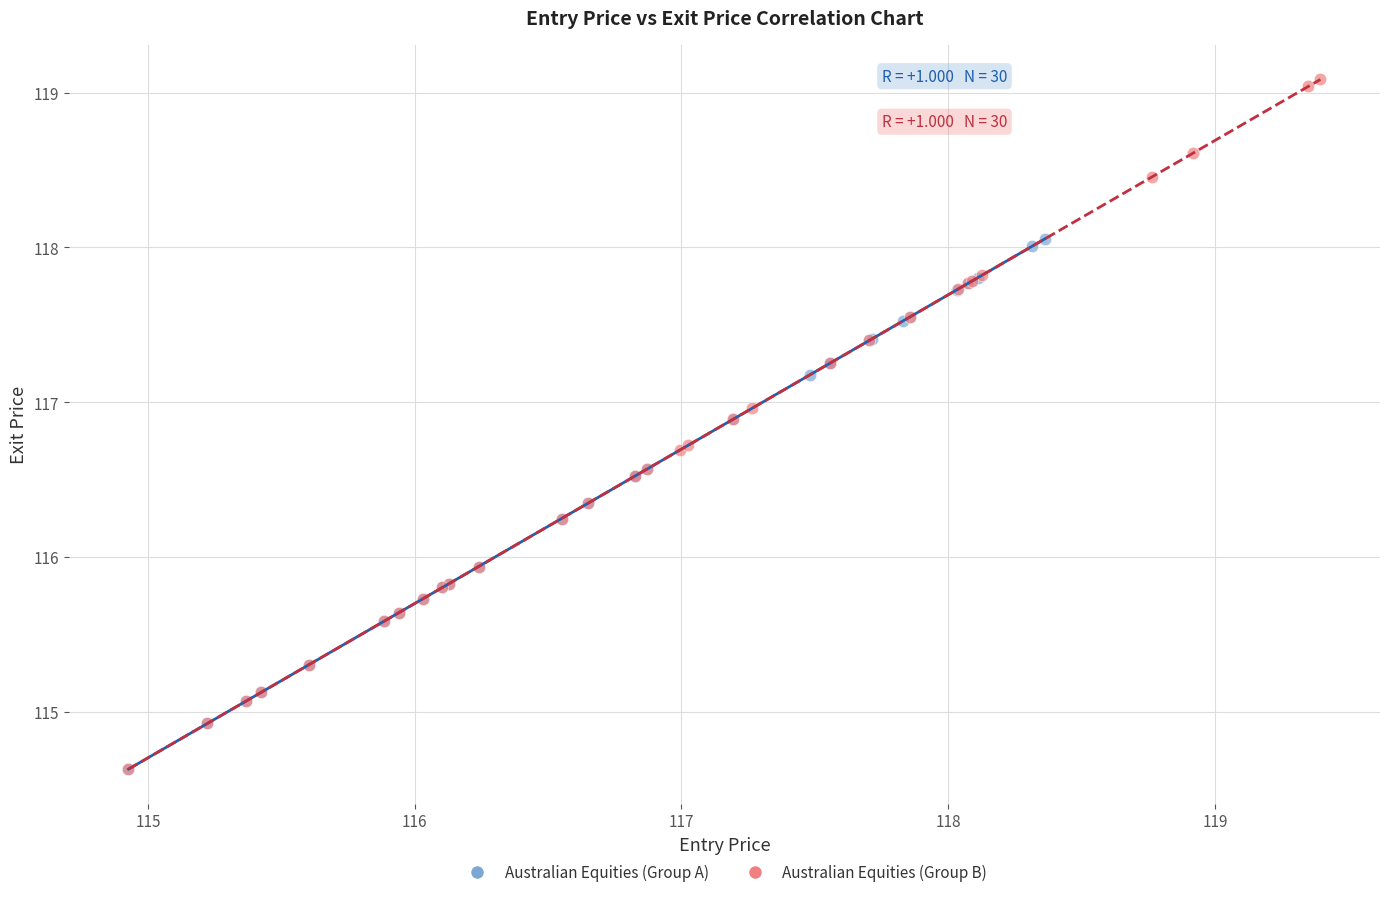

What are all the series names shown in the legend?

Australian Equities (Group A), Australian Equities (Group B)